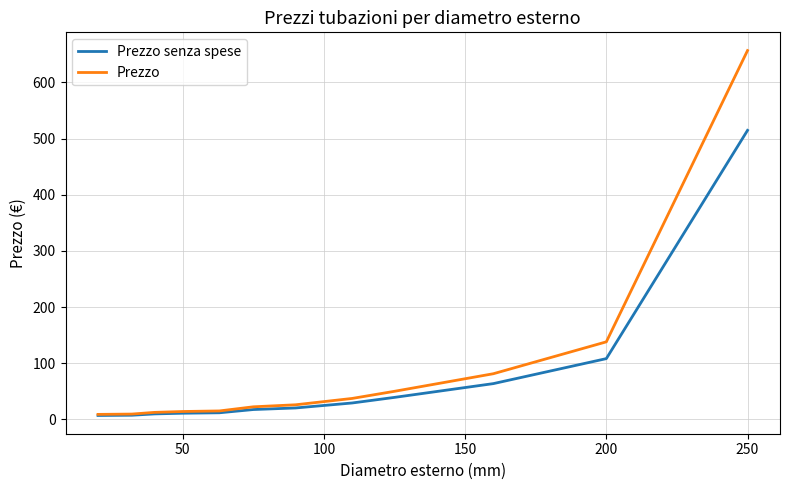

What is the maximum value shown in the chart?

656.7